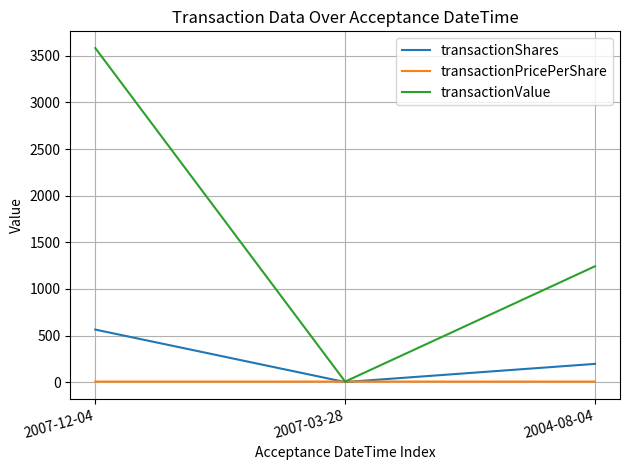

What is the sum of all transactionValue values?

4833.0